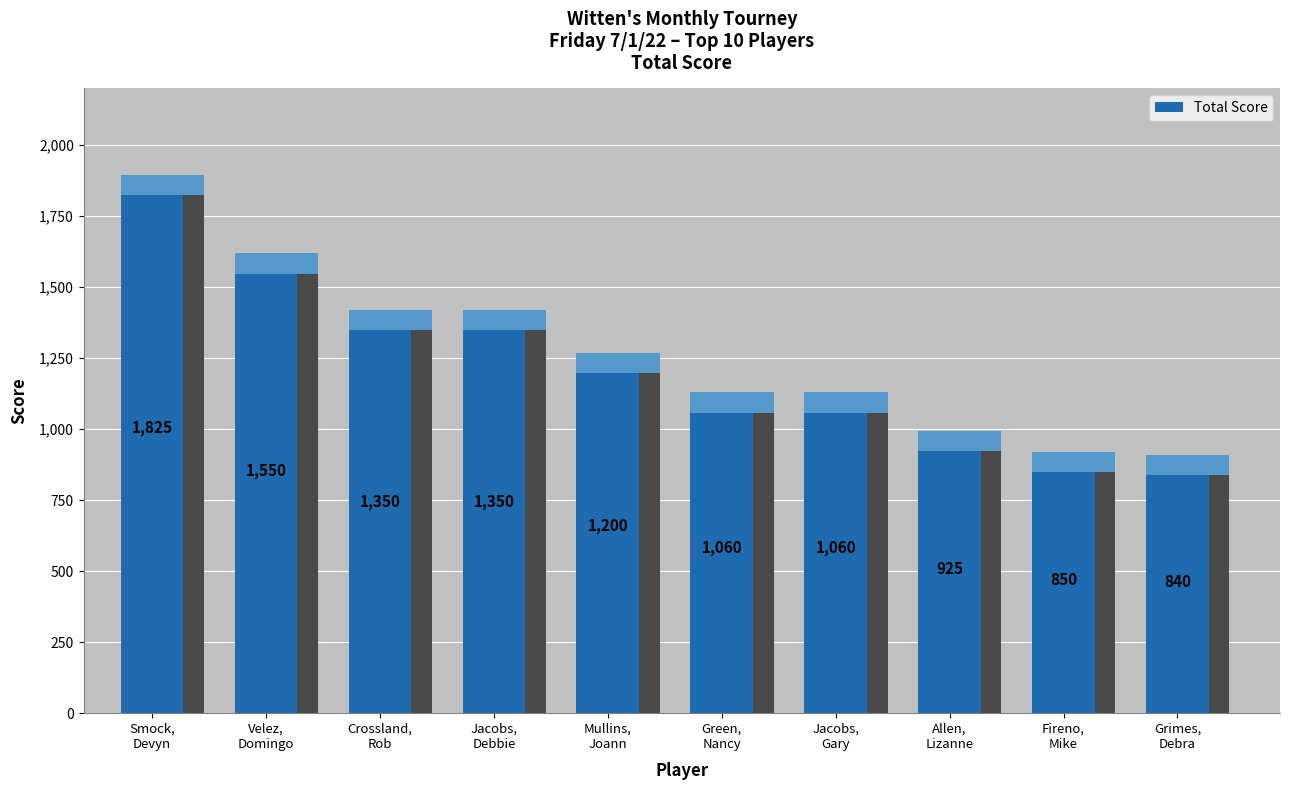

Approximately how many times larger is the value at Allen,
Lizanne compared to Green,
Nancy?

0.9